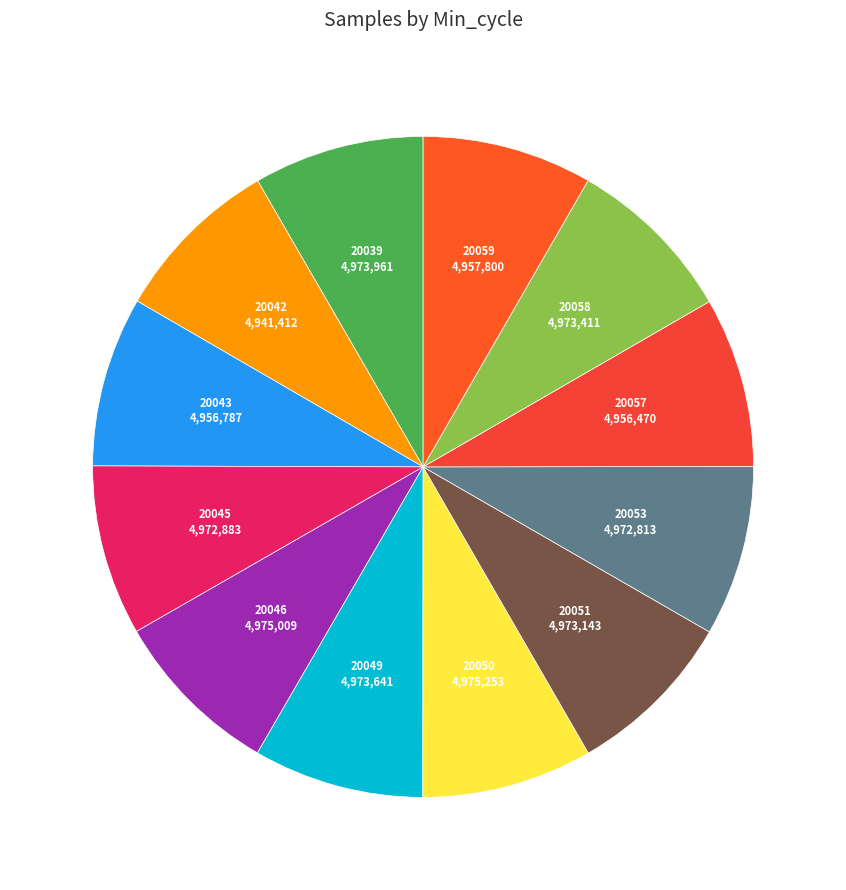

How many slices are in this pie chart?

12